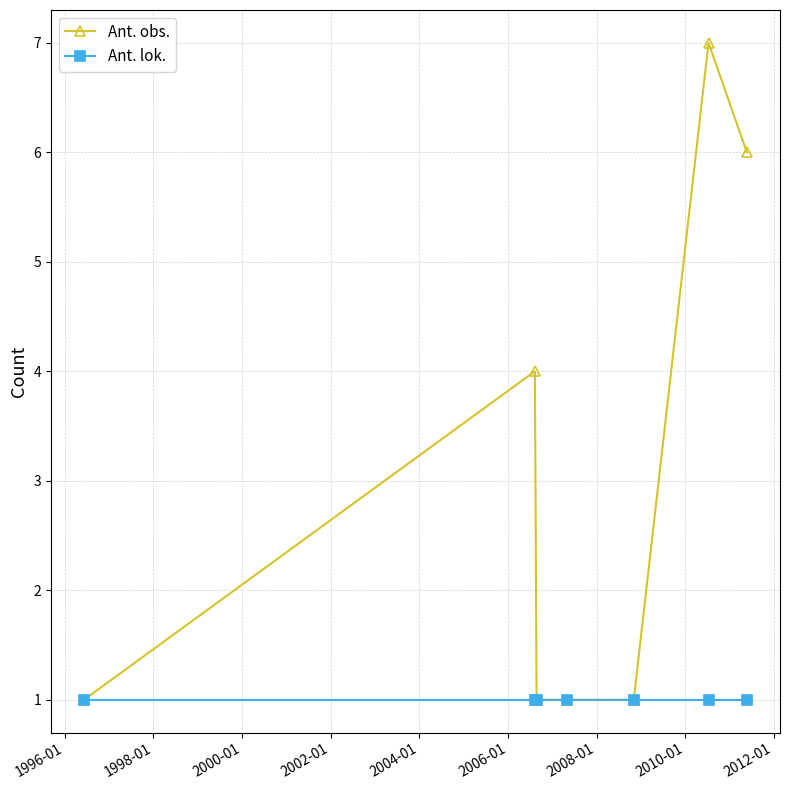

Which series has the largest range (max minus min)?

Ant. obs.